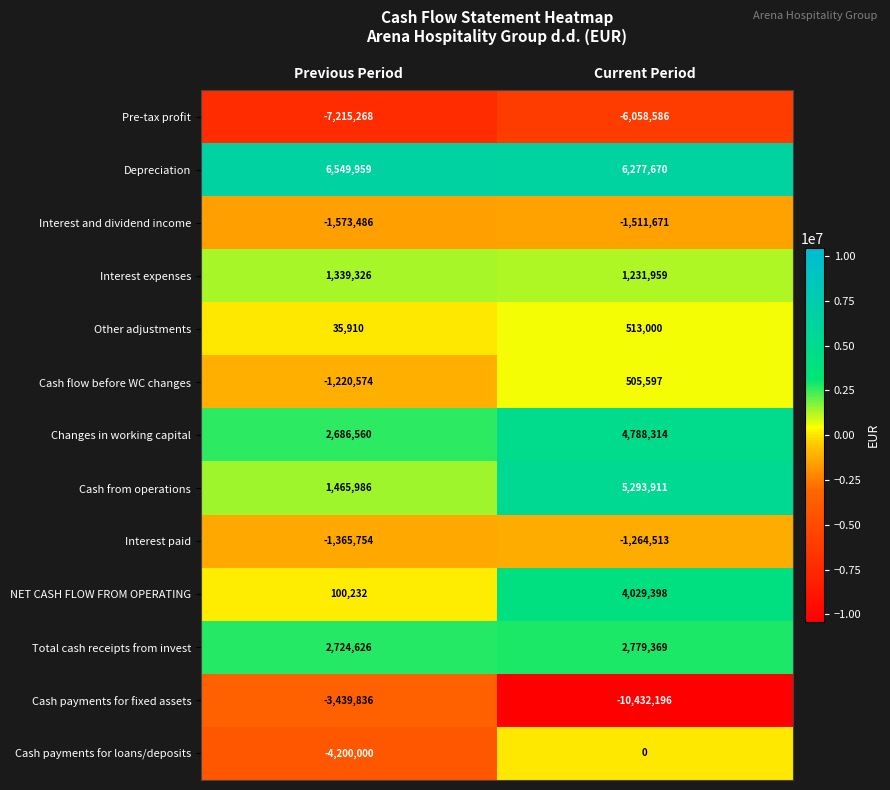

Reading right to left, what are all the values shown in this chart?

Pre-tax profit: Current Period=-6058586	Previous Period=-7215268
Depreciation: Current Period=6277670	Previous Period=6549959
Interest and dividend income: Current Period=-1511671	Previous Period=-1573486
Interest expenses: Current Period=1231959	Previous Period=1339326
Other adjustments: Current Period=513000	Previous Period=35910
Cash flow before WC changes: Current Period=505597	Previous Period=-1220574
Changes in working capital: Current Period=4788314	Previous Period=2686560
Cash from operations: Current Period=5293911	Previous Period=1465986
Interest paid: Current Period=-1264513	Previous Period=-1365754
NET CASH FLOW FROM OPERATING: Current Period=4029398	Previous Period=100232
Total cash receipts from invest: Current Period=2779369	Previous Period=2724626
Cash payments for fixed assets: Current Period=-10432196	Previous Period=-3439836
Cash payments for loans/deposits: Current Period=0	Previous Period=-4200000